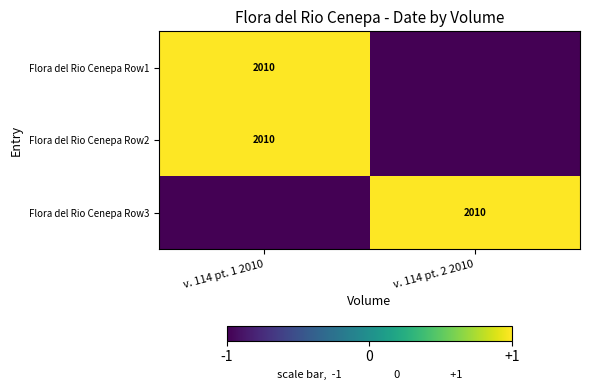

The Flora del Rio Cenepa Row2 series shows 3167 at v. 114 pt. 1 2010. True or false?

False